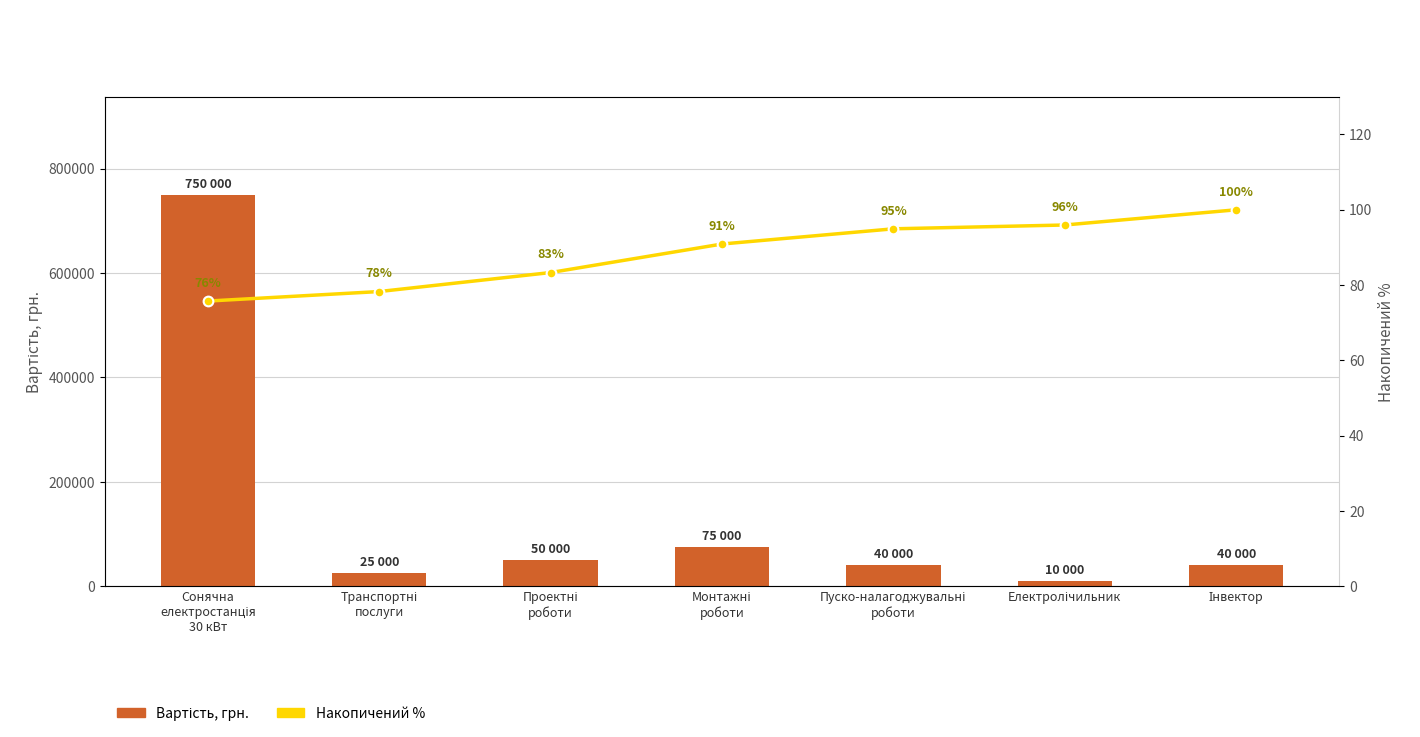

What is the label of the 3rd bar from the right?

Пуско-налагоджувальні
роботи